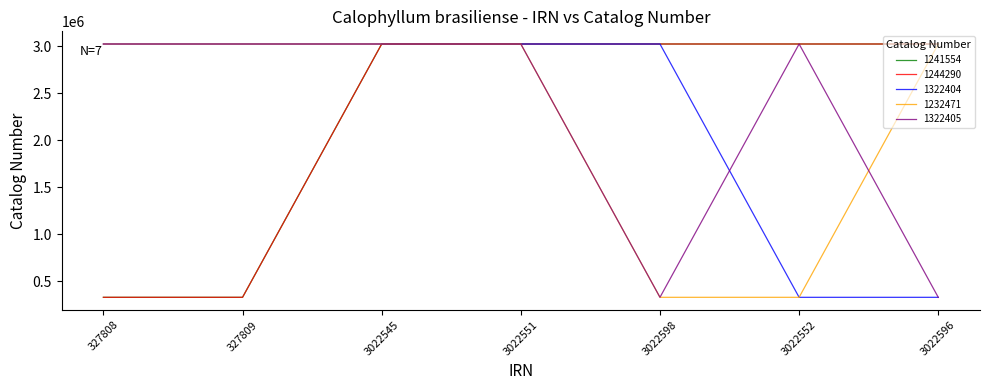

The 1322405 series shows 3022598 at 327808. True or false?

True